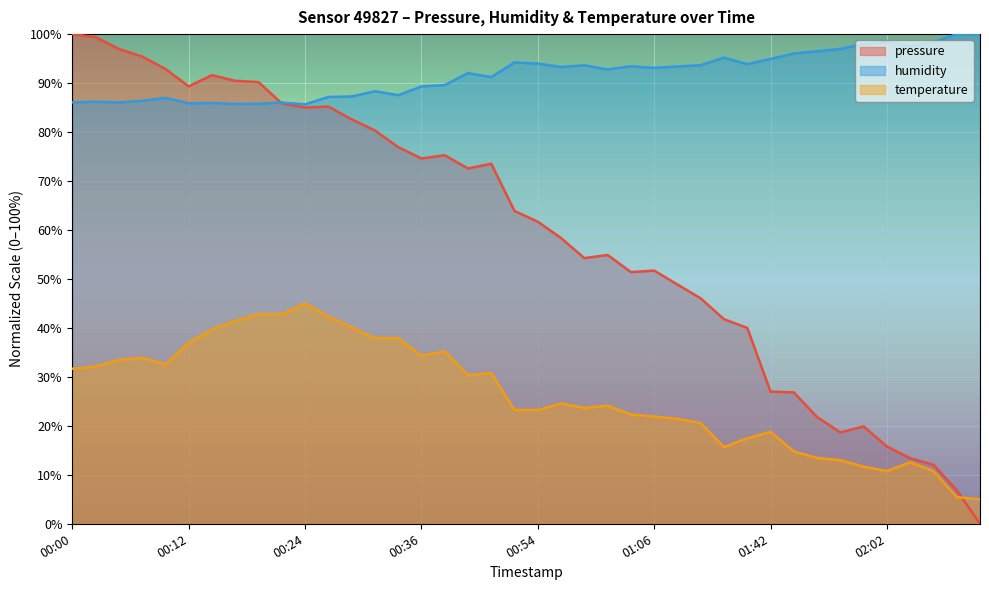

At which label does humidity reach its minimum?

00:24